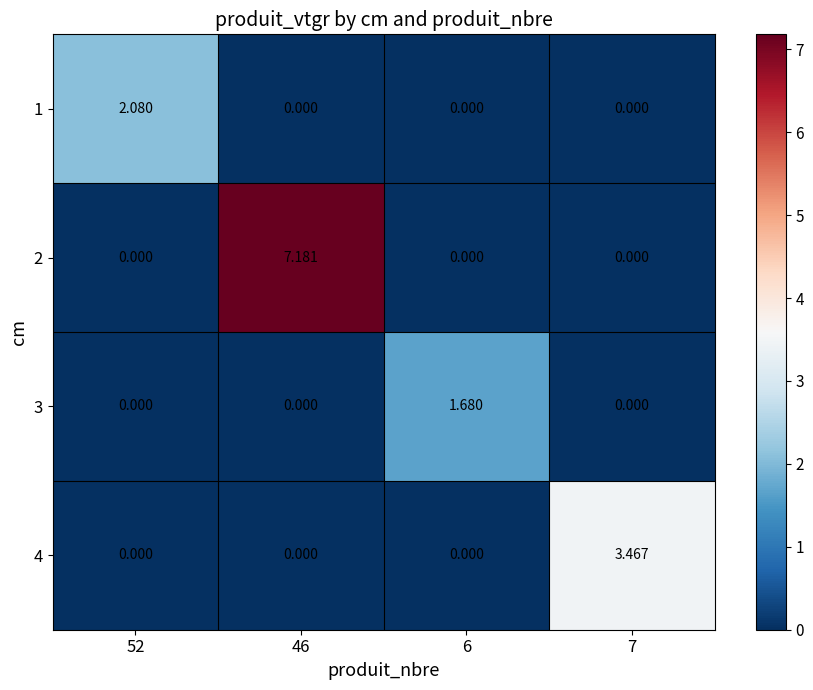

Is the value of 3 at 6 greater than the value of 1 at 7?

Yes